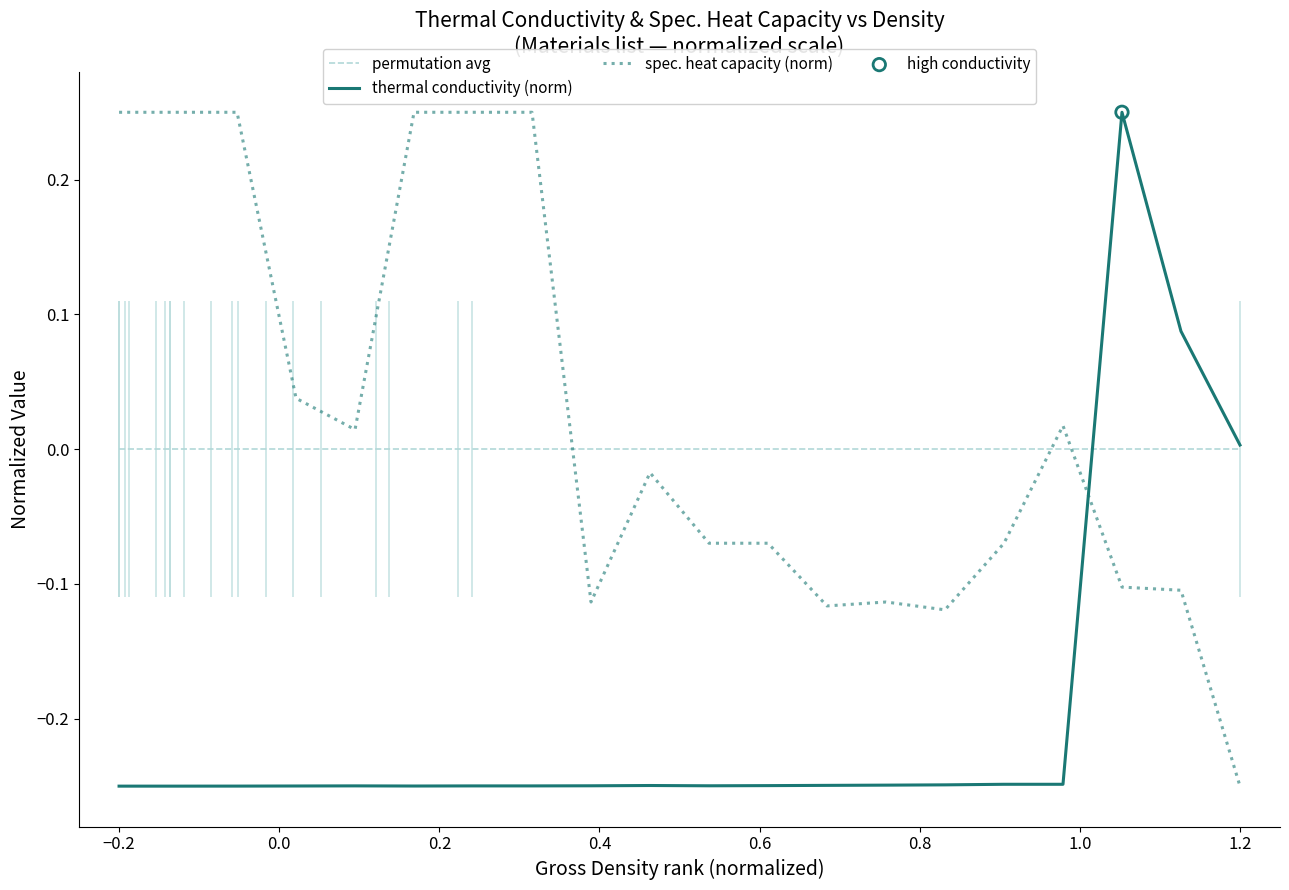

Which series has the widest spread of Y values?

thermal conductivity (norm)